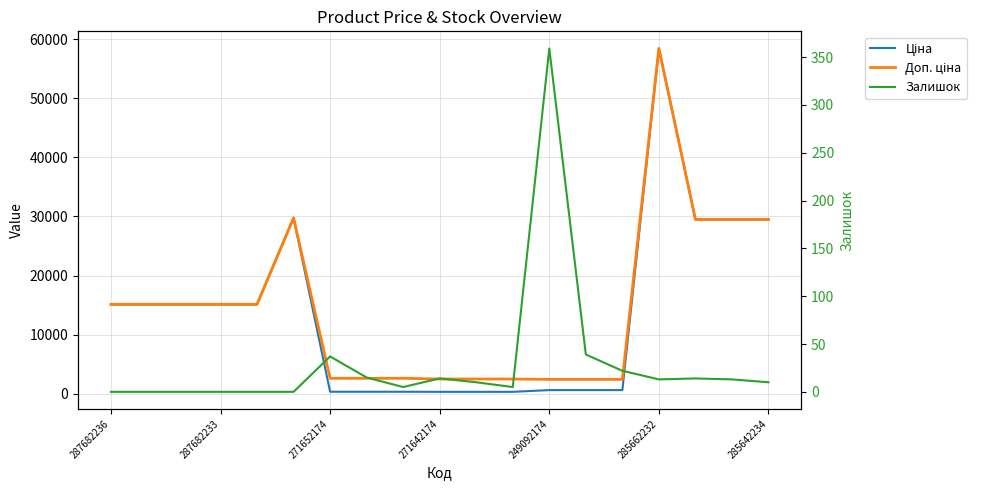

True or false: Доп. ціна and Залишок cross at least once.

False